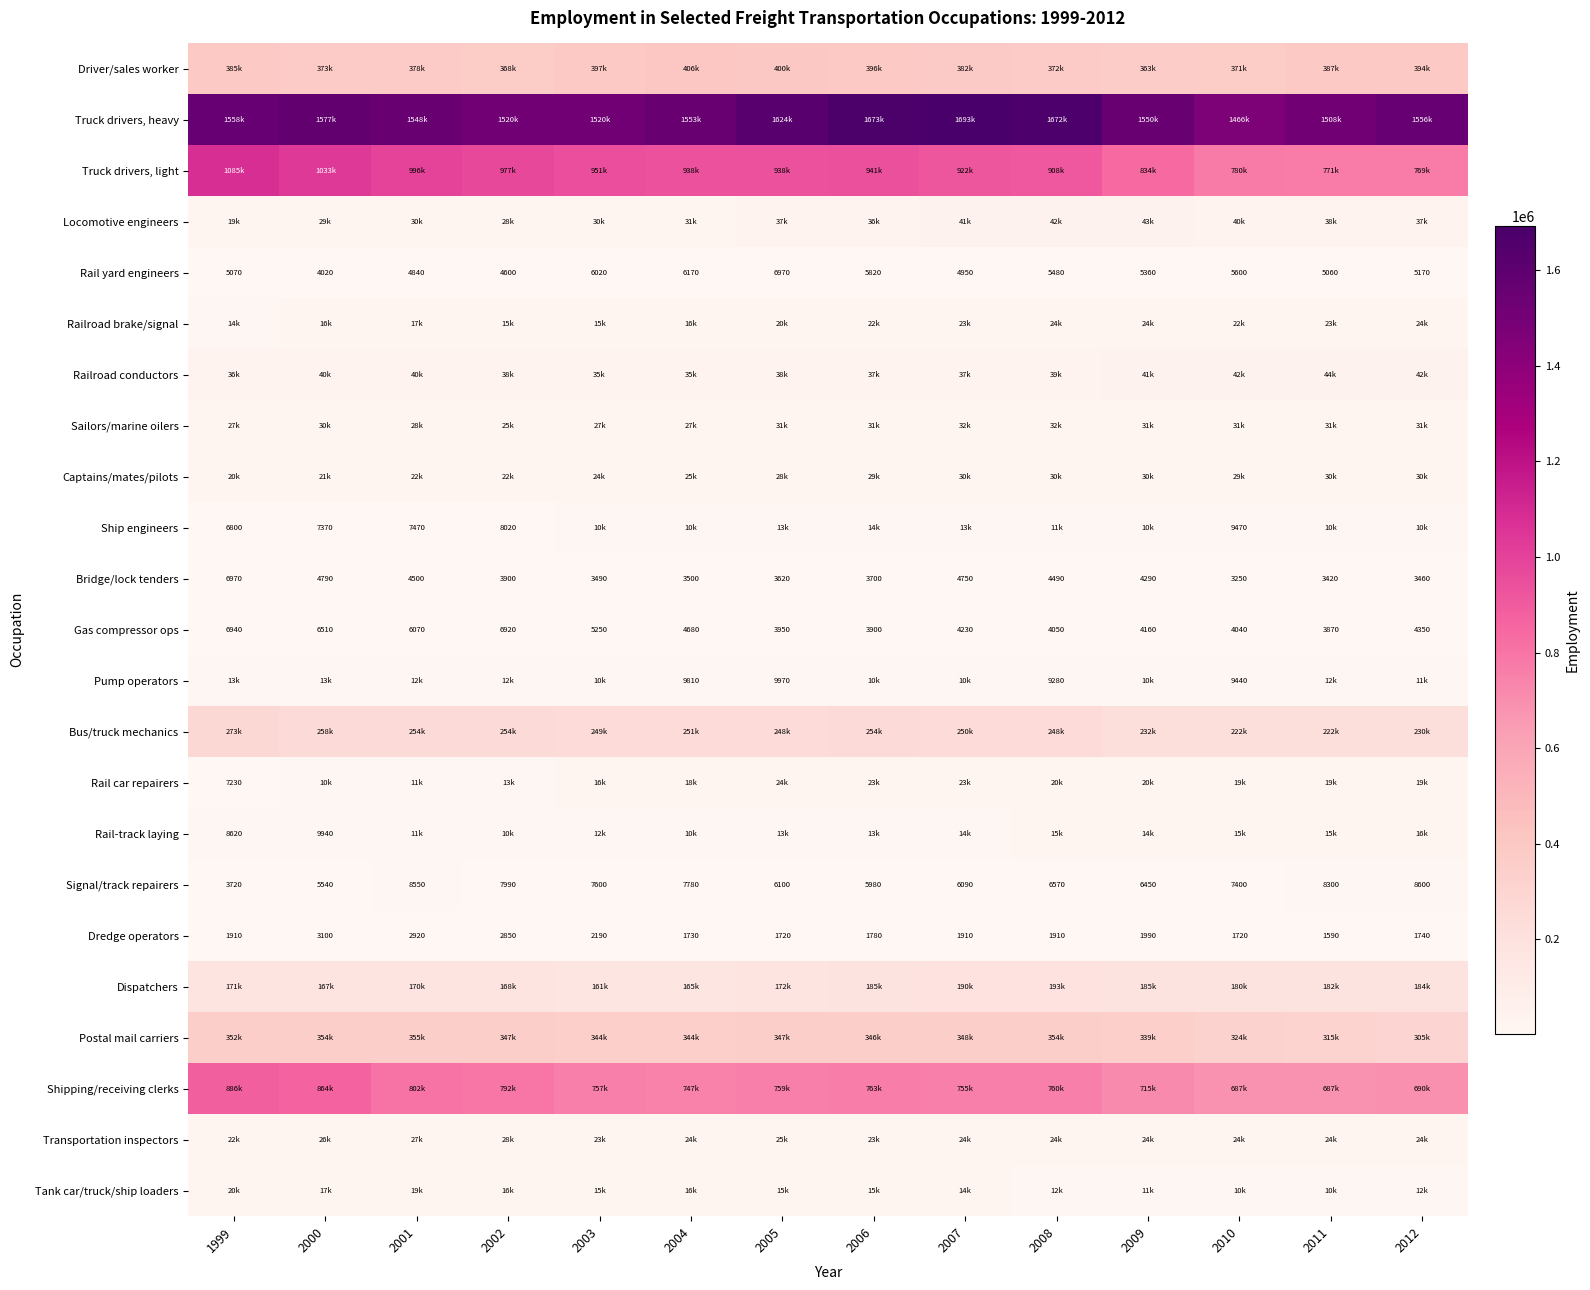

What value does the Dredge operators series have at 2009, to the nearest 10?

1990